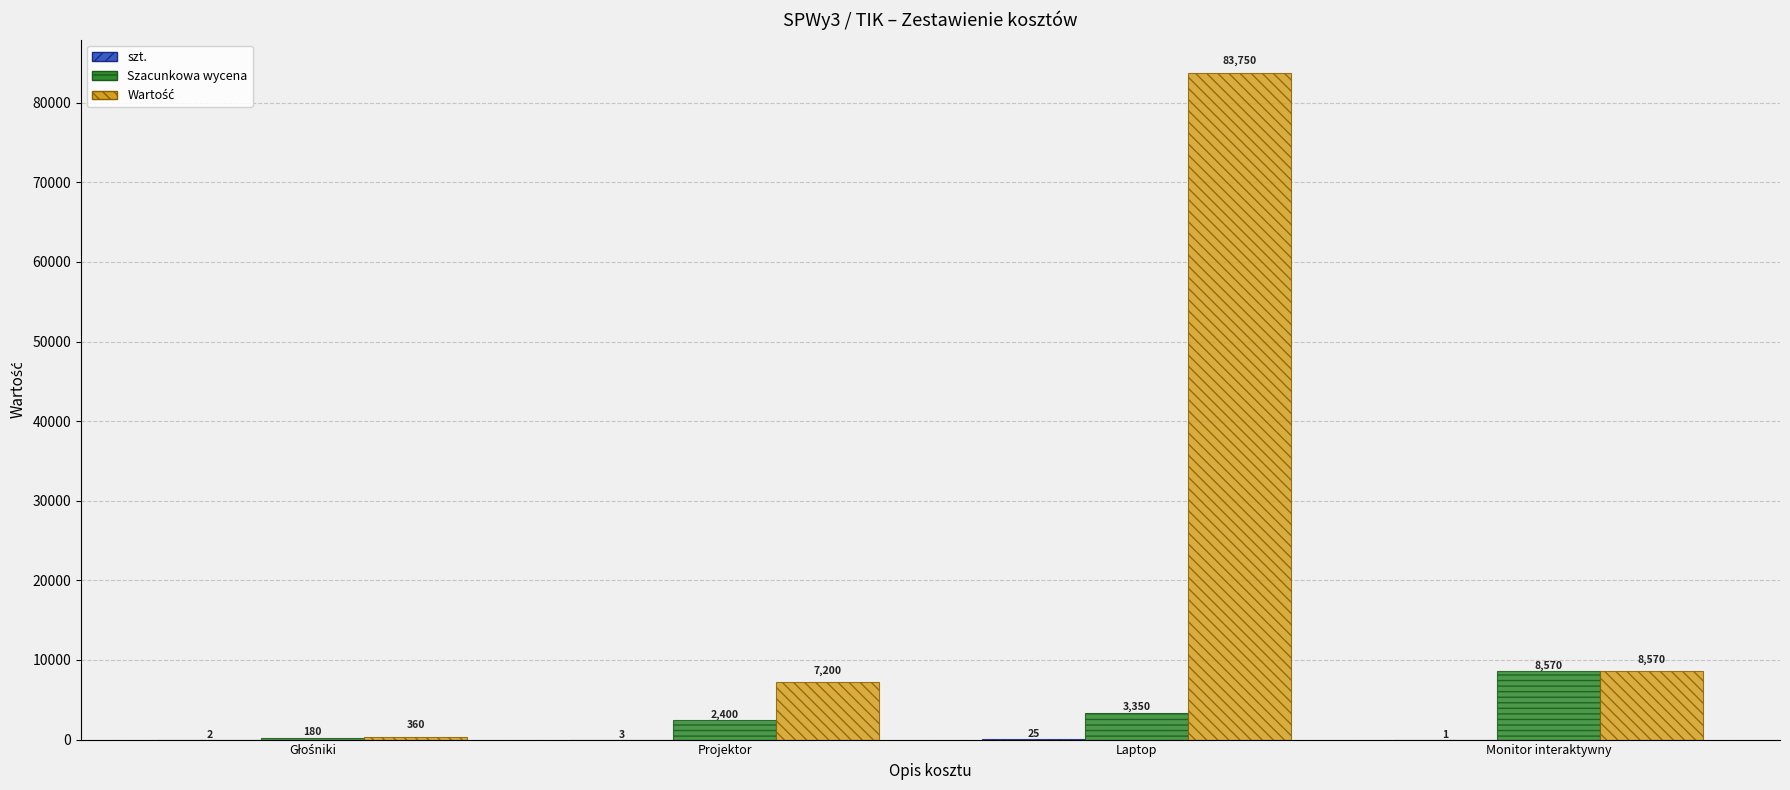

Which category has the highest value across all series?

Laptop